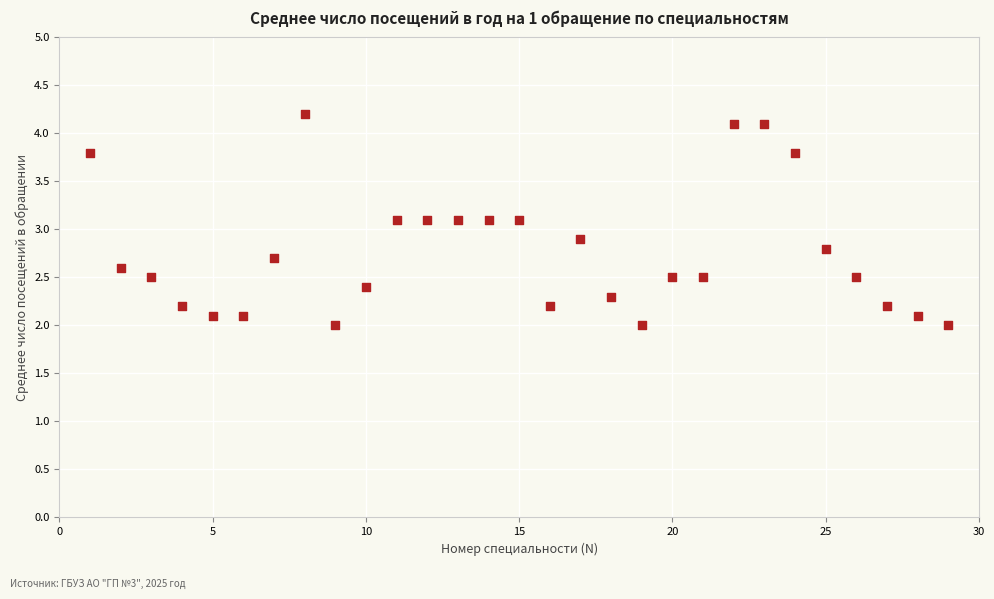

What is the range of X values (max minus min)?

28.0